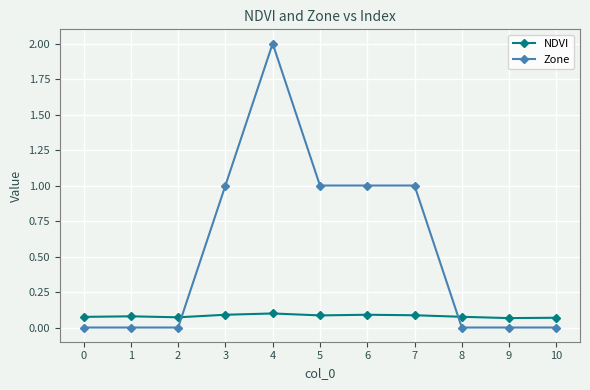

What is the spread (max minus min) of values at 4?

1.9